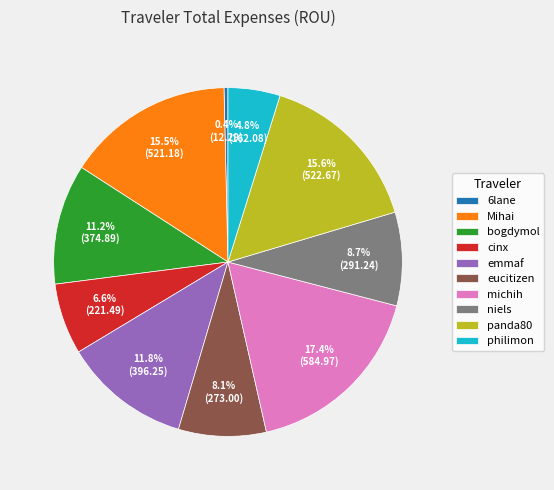

The cinx slice represents 1% of the pie. True or false?

False